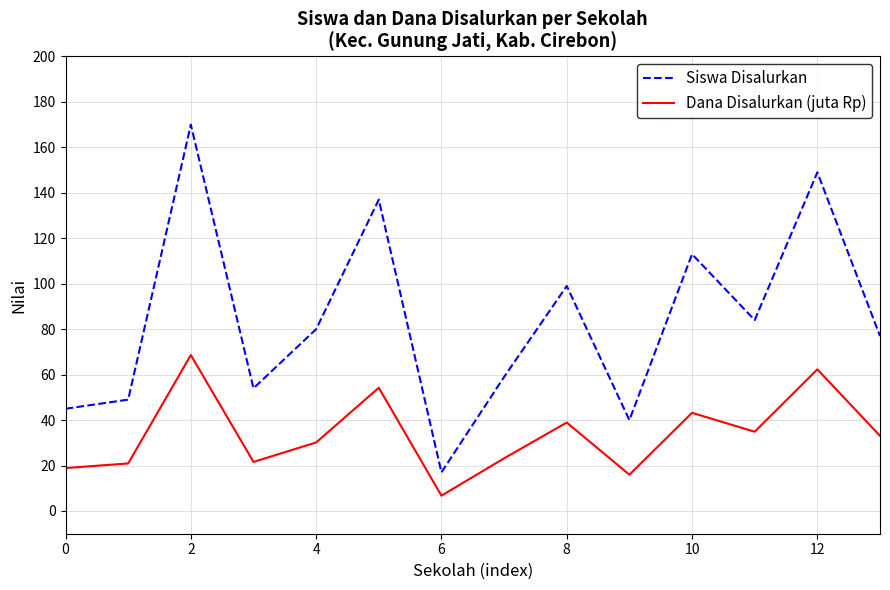

Is this an area chart (filled region under the line)?

No